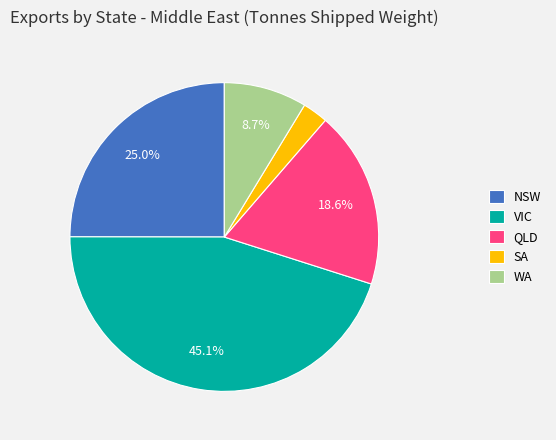

Which slice is the smallest?

SA